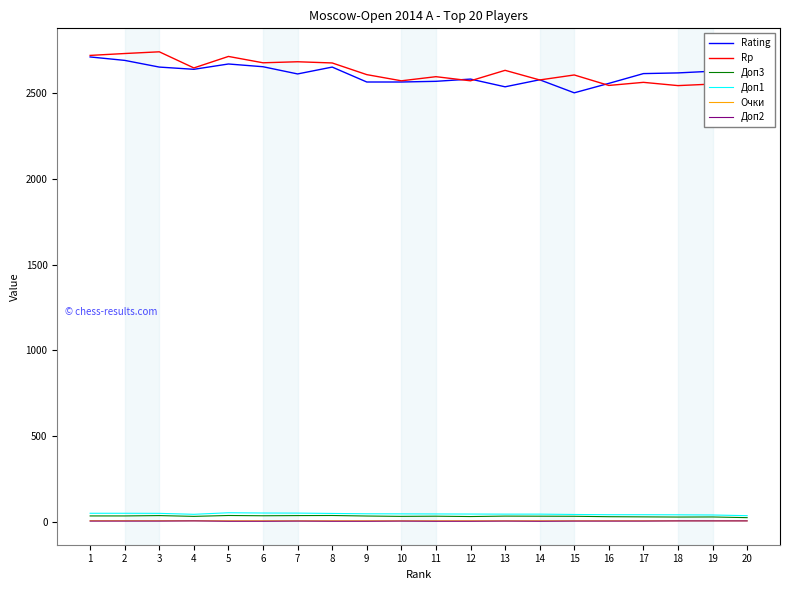

Rank the series at 18 from highest to lowest value.

Rating, Rp, Доп1, Доп3, Очки, Доп2